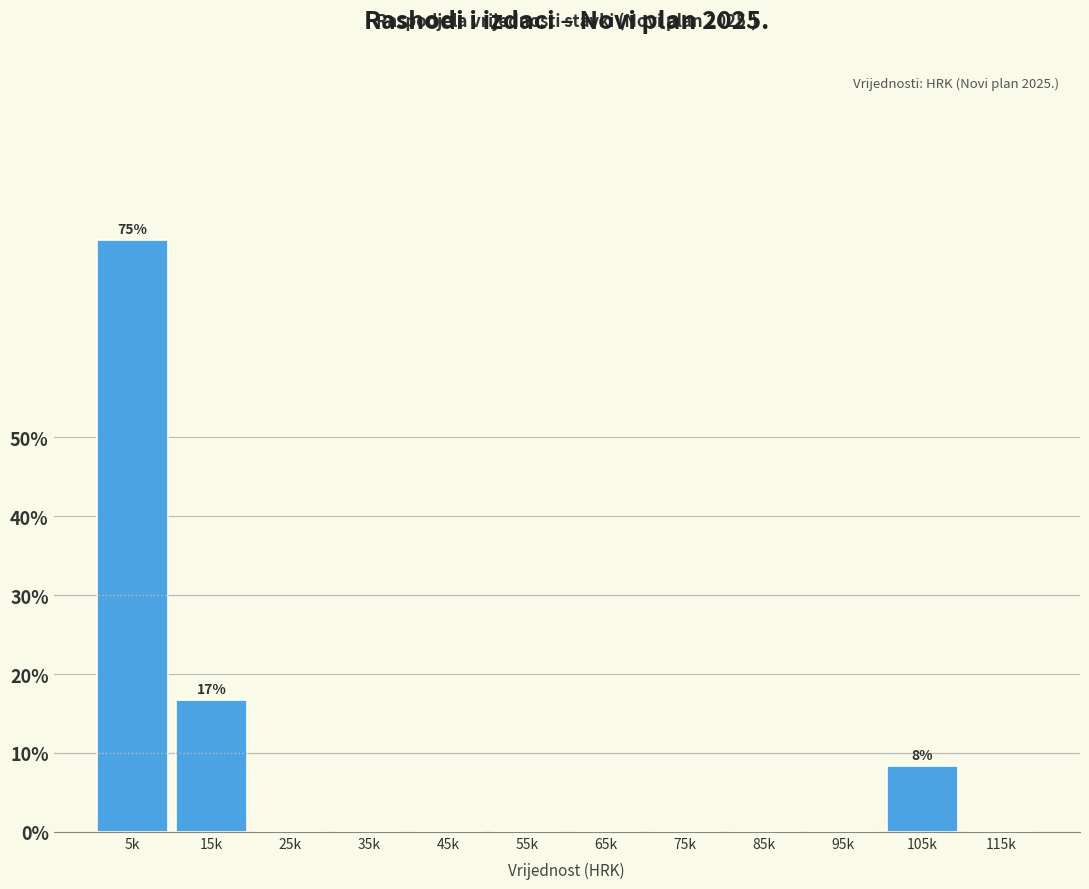

Reading left to right, transcribe all the data shown in this chart.

5k=75.0	15k=16.7	25k=0.0	35k=0.0	45k=0.0	55k=0.0	65k=0.0	75k=0.0	85k=0.0	95k=0.0	105k=8.3	115k=0.0